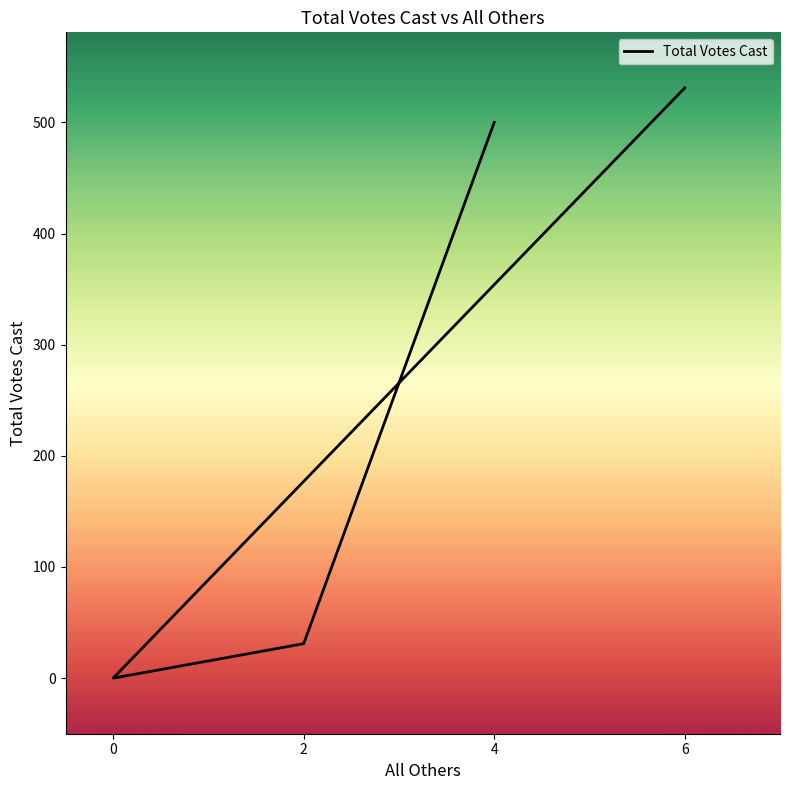

List the labels in order of value, smallest first.

0, 2, 4, 6